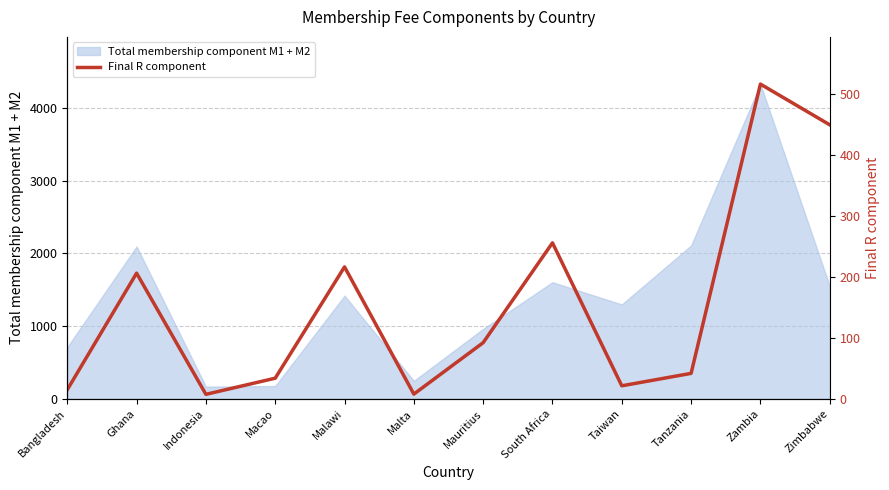

What is the average value?

155.5